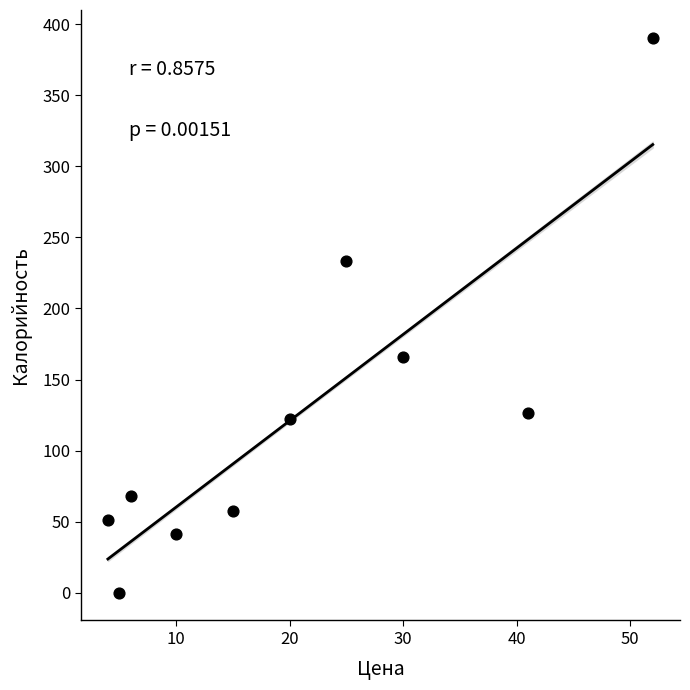

What is the average Y value?

125.8